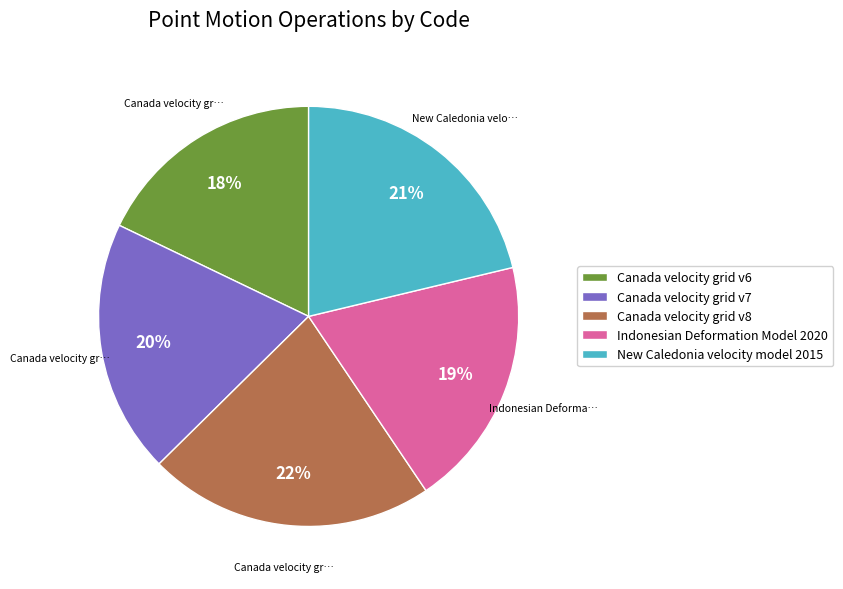

Combined, do New Caledonia velocity model 2015 and Canada velocity grid v8 account for over 50%?

No